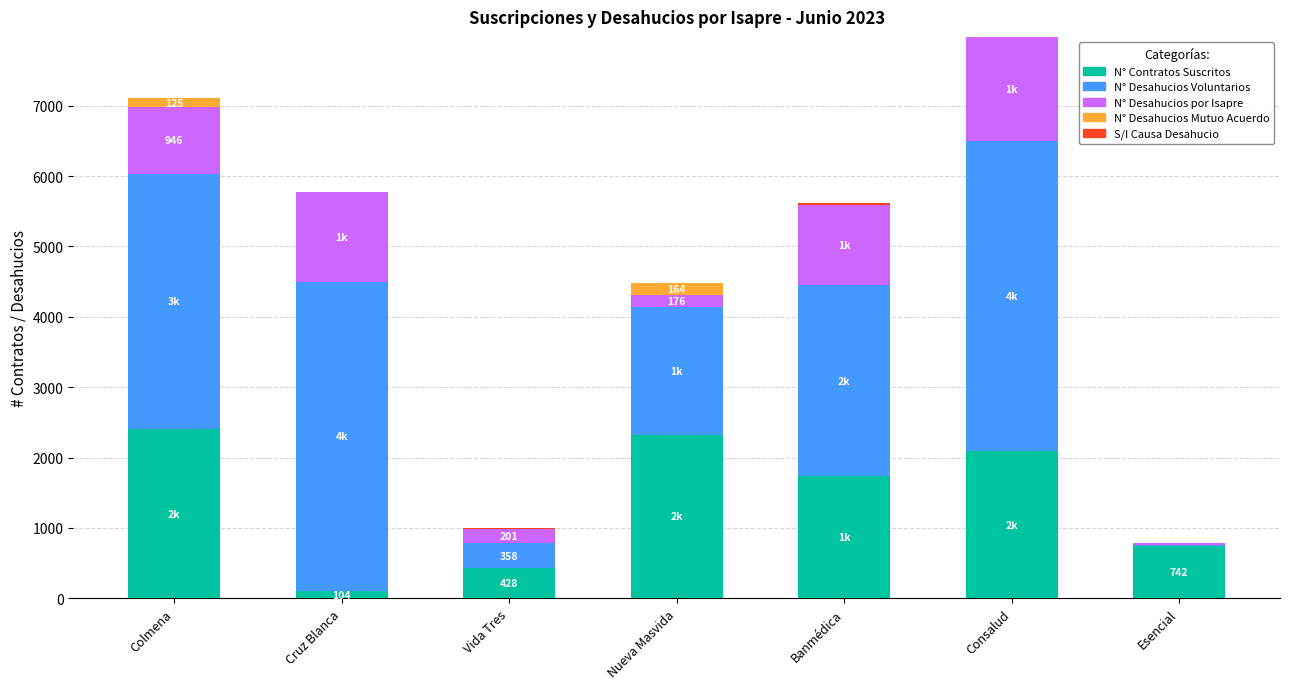

At which category is the sum across all series the highest?

Consalud